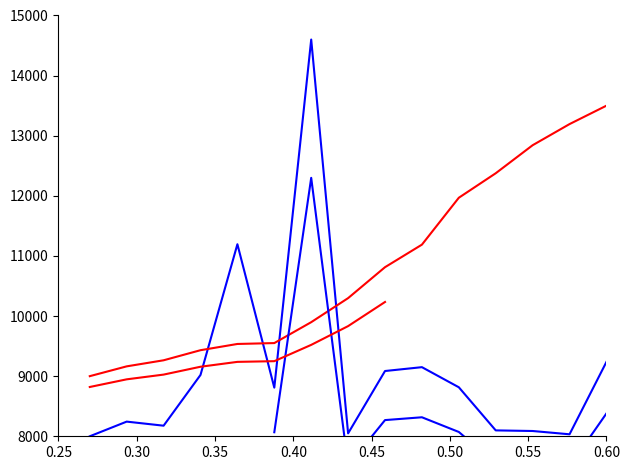

Is this an area chart (filled region under the line)?

No